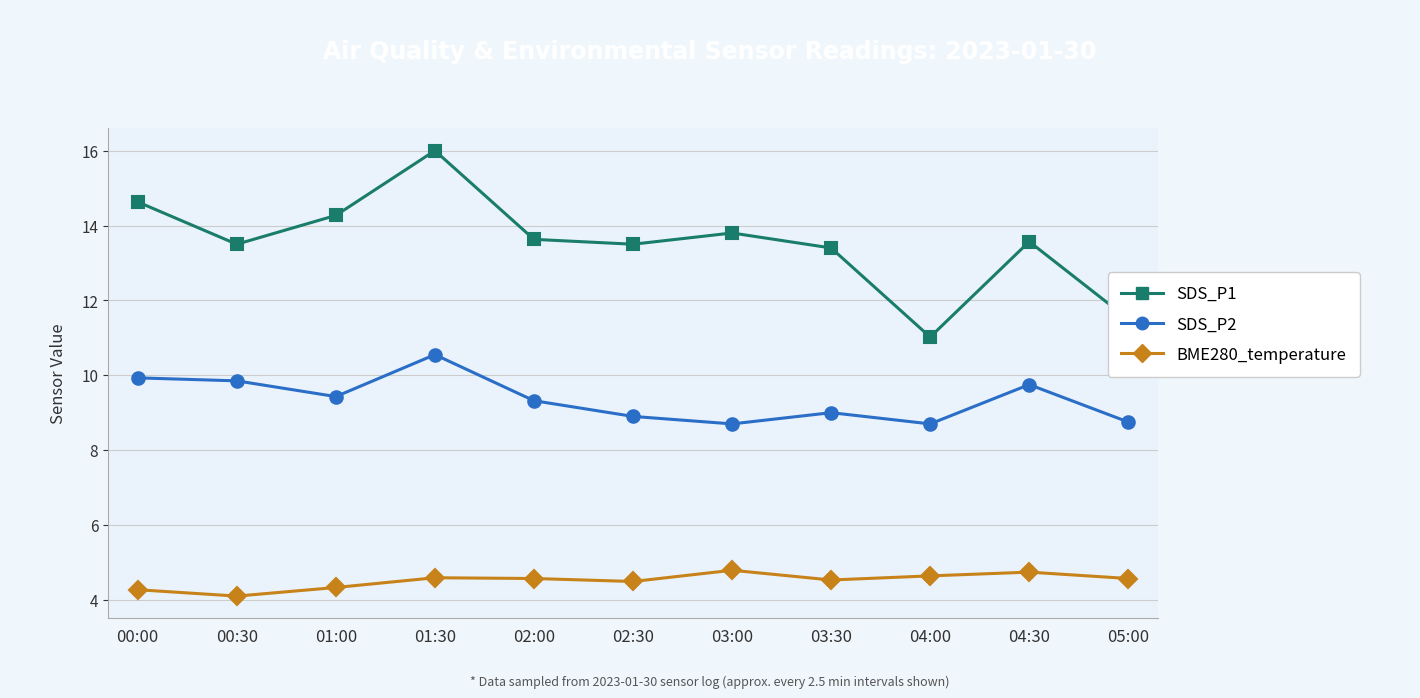

True or false: BME280_temperature and SDS_P1 intersect in this chart.

False